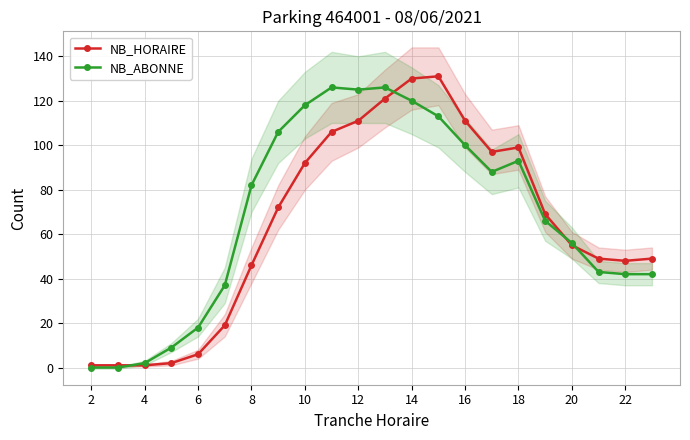

The NB_ABONNE series shows 18 at 6. True or false?

True